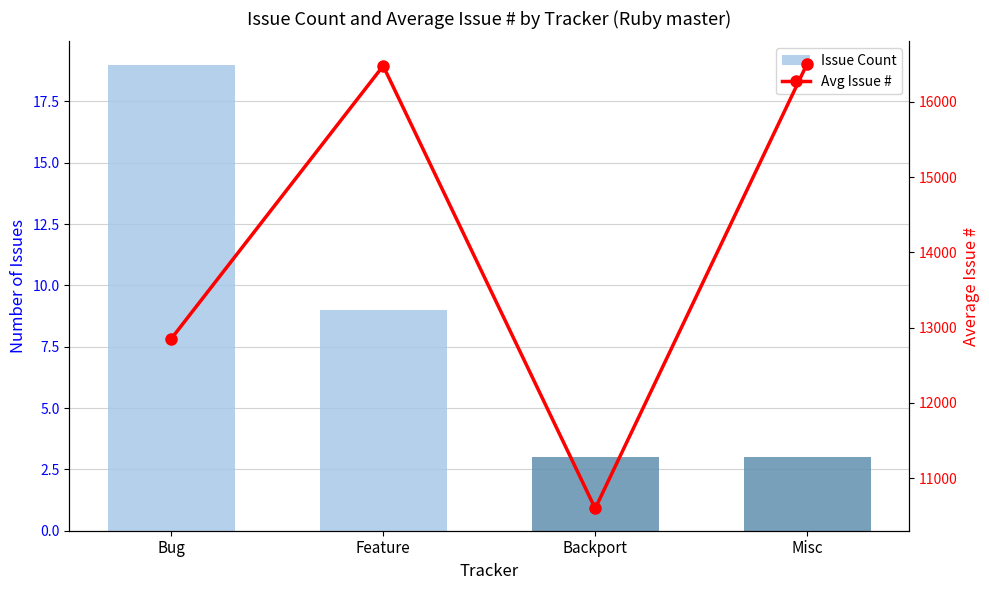

What is the label of the 3rd bar from the left?

Backport